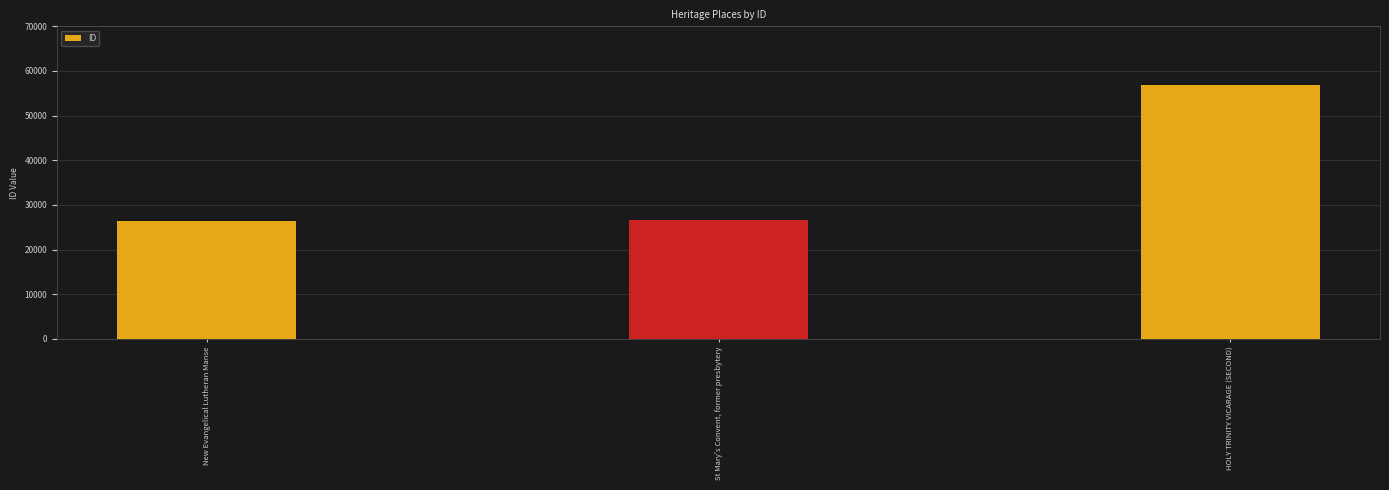

What is the sum of all values?

110021